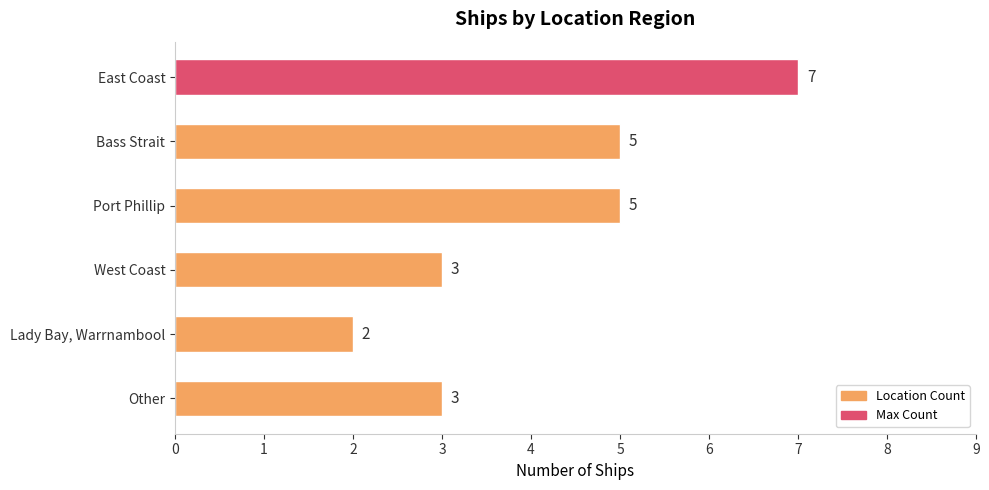

How many values are between 3 and 5?

4